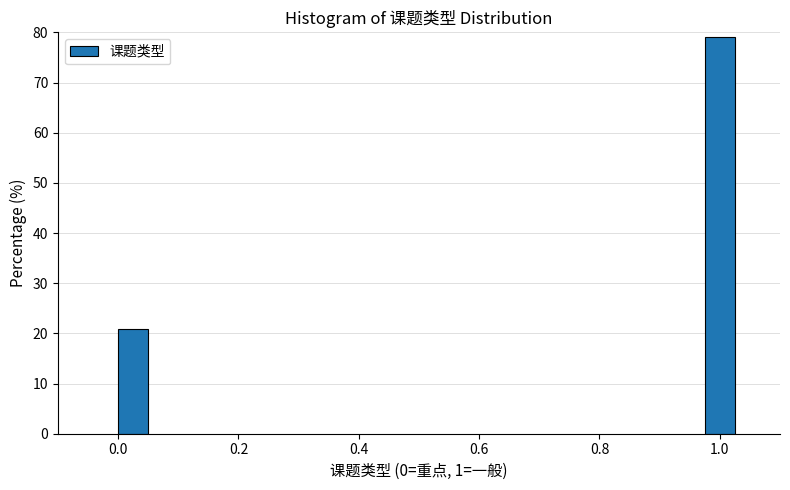

Reading left to right, extract all data points from this chart.

20.8	79.2